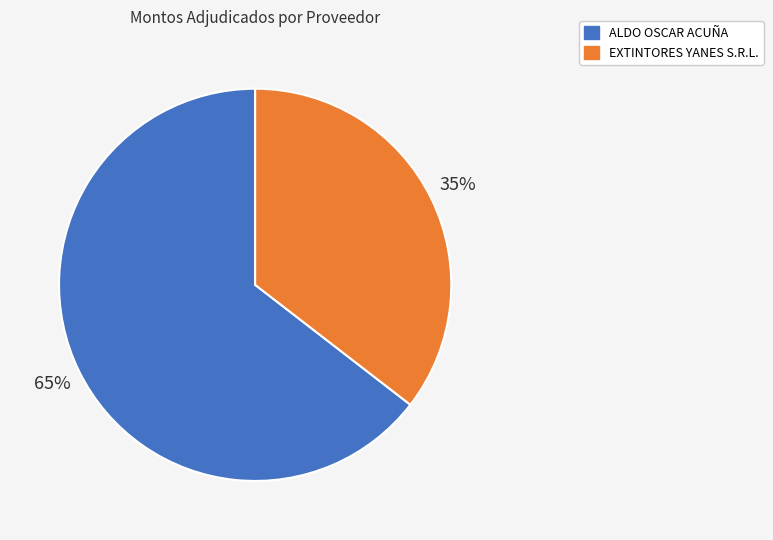

What is the majority slice?

ALDO OSCAR ACUÑA